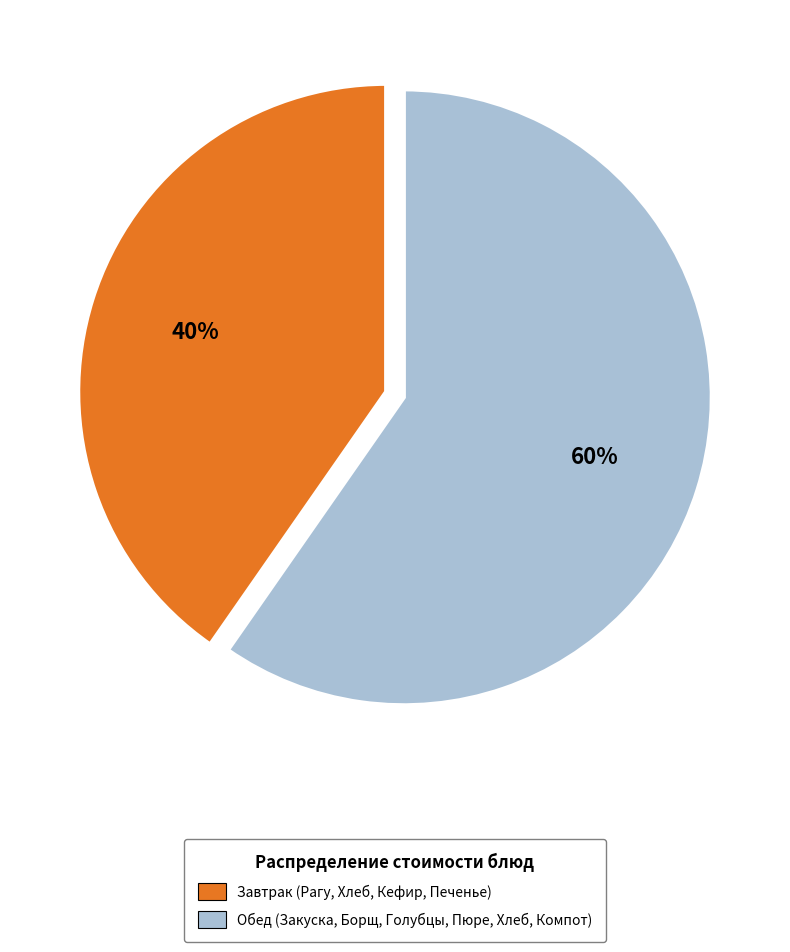

What percentage is the Обед (Закуска, Борщ, Голубцы, Пюре, Хлеб, Компот) slice, to the nearest percent?

60%